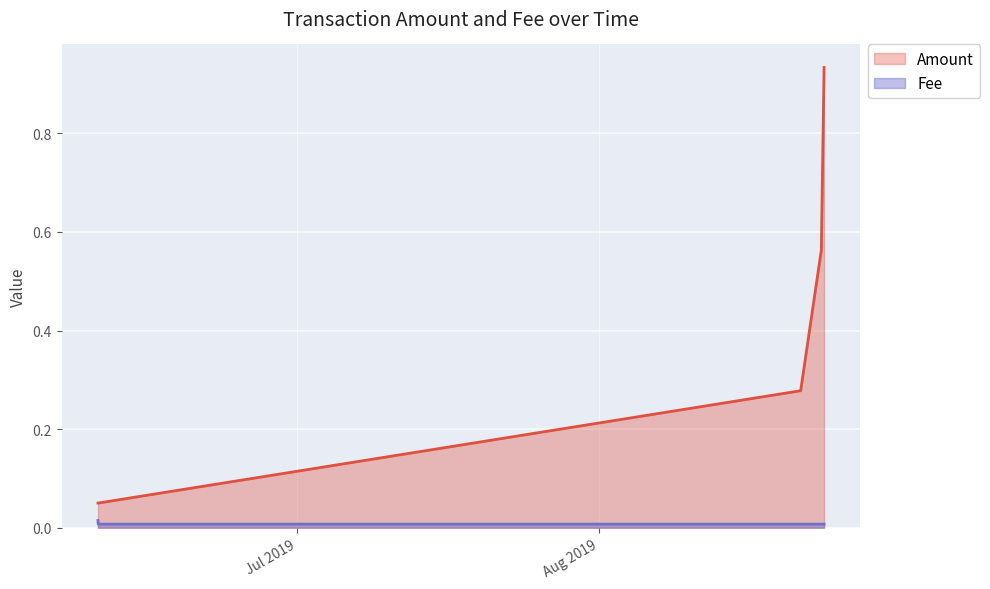

Which series has the widest spread of values?

Amount